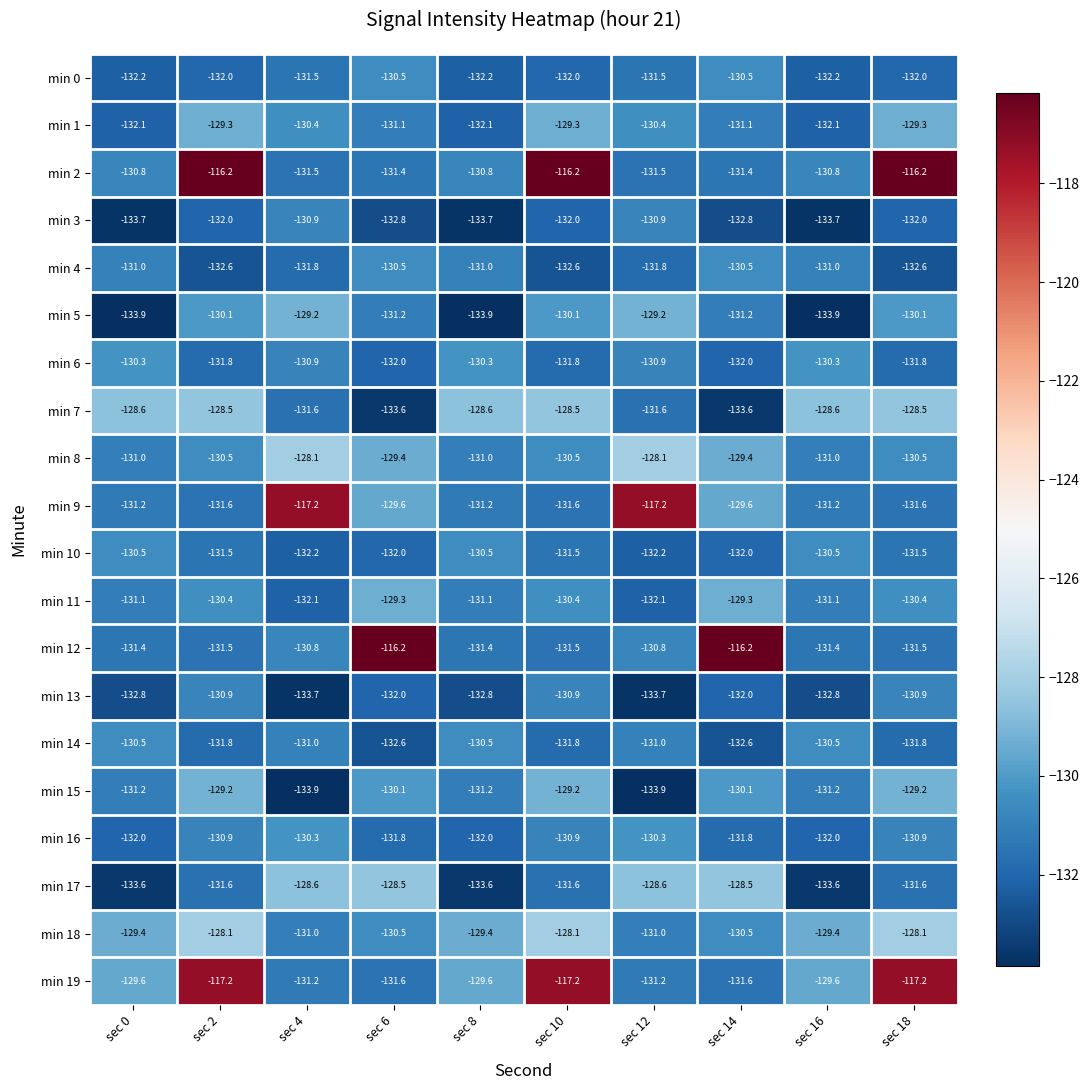

What is the greatest value displayed?

-116.2